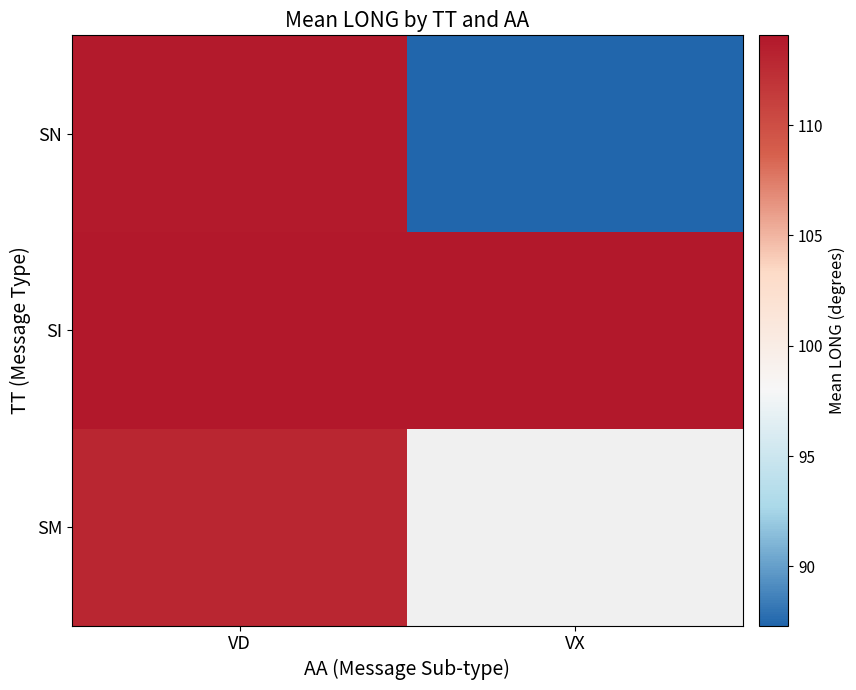

What is the average value of the SN series?

100.6